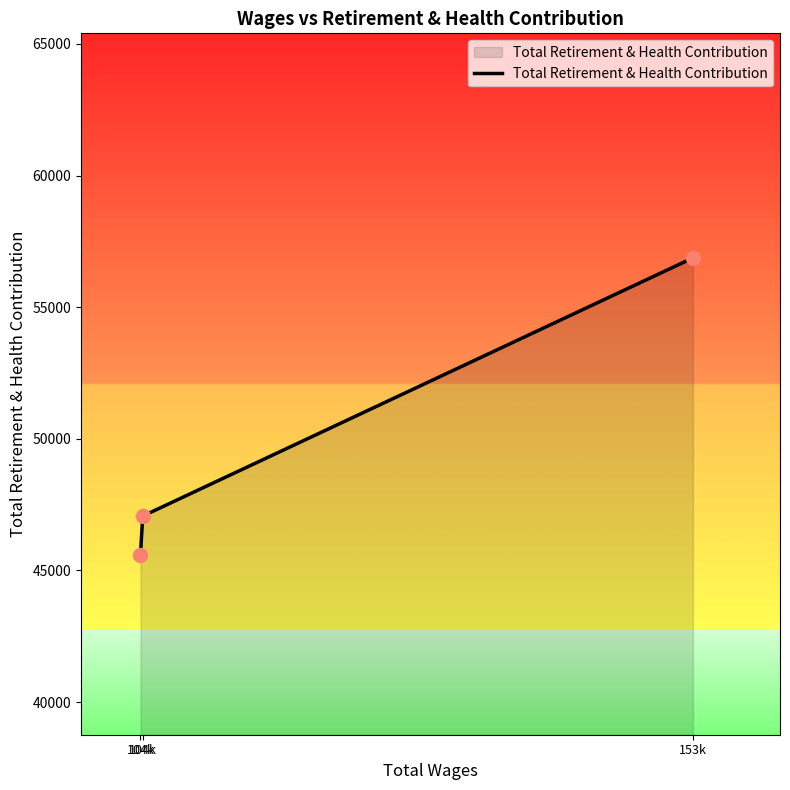

What is the ratio of the value at 153k to the value at 104k?

1.2